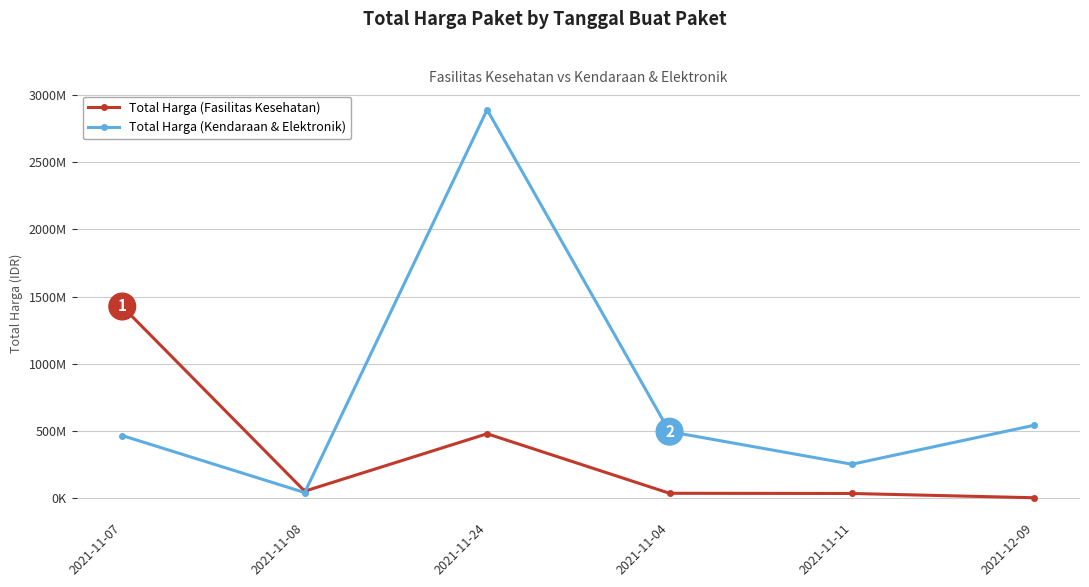

True or false: Total Harga (Fasilitas Kesehatan) and Total Harga (Kendaraan & Elektronik) intersect in this chart.

True